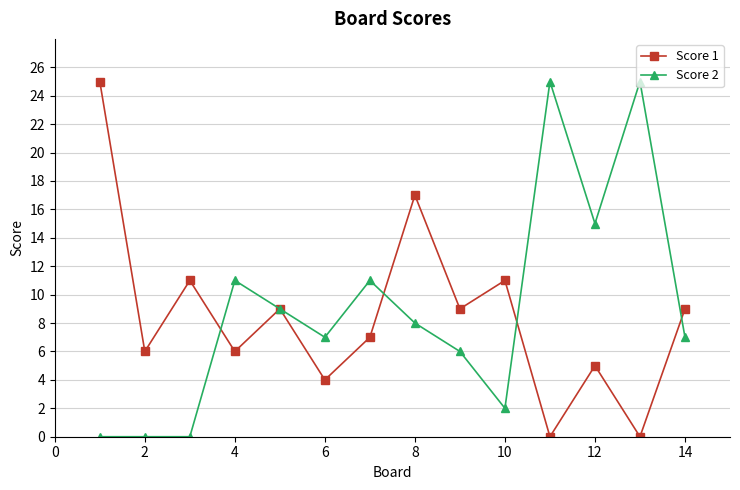

True or false: Score 2 has more than 0 points higher than both neighbors.

True